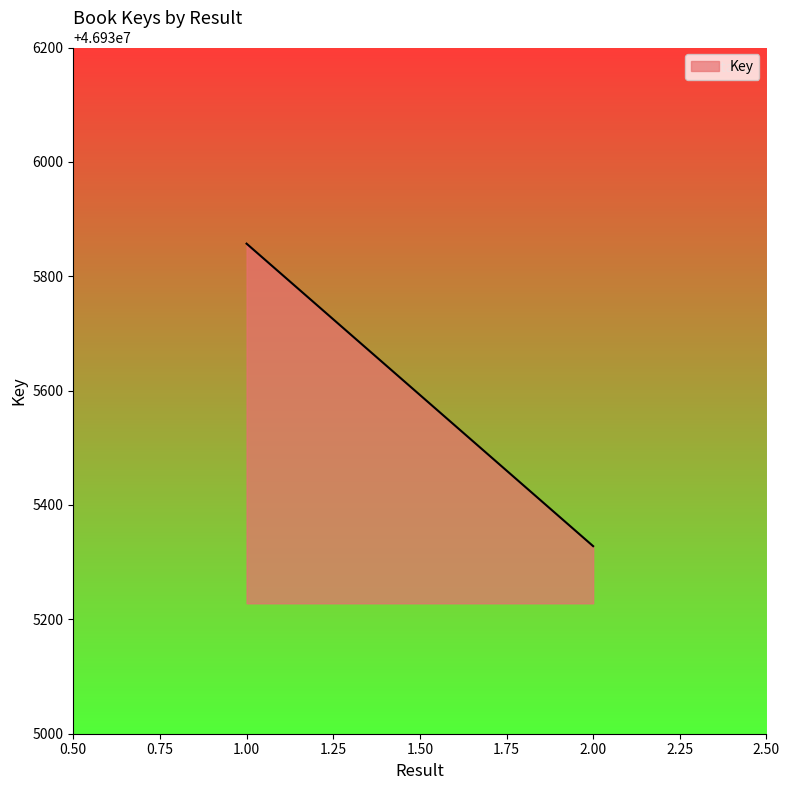

What is the ratio of the value at 2 to the value at 1?

1.0